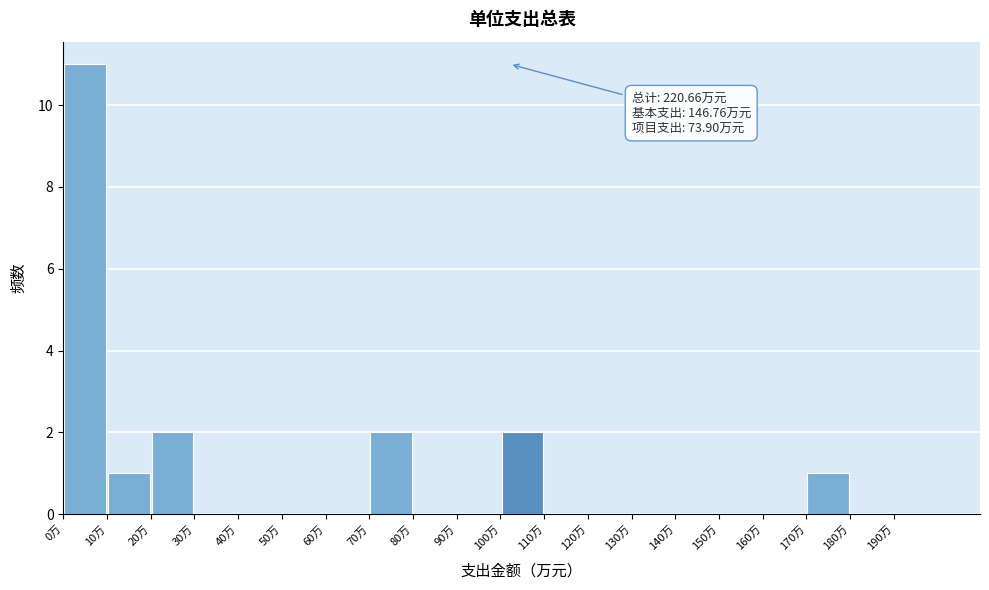

Which range on the x-axis has the tallest bar?

0 to 10